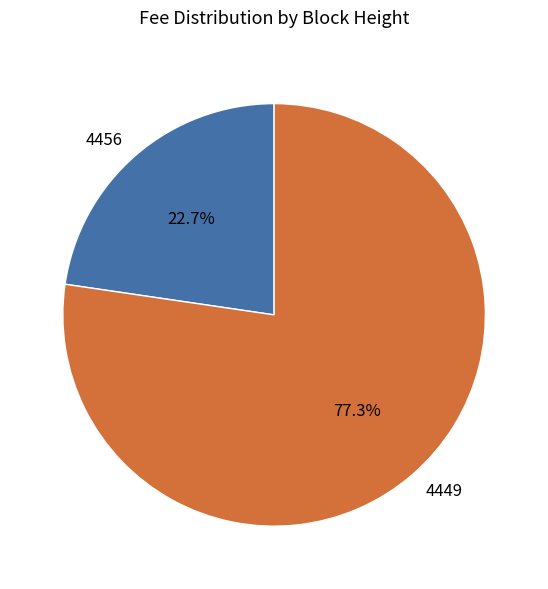

What is the largest slice in the pie chart?

4449